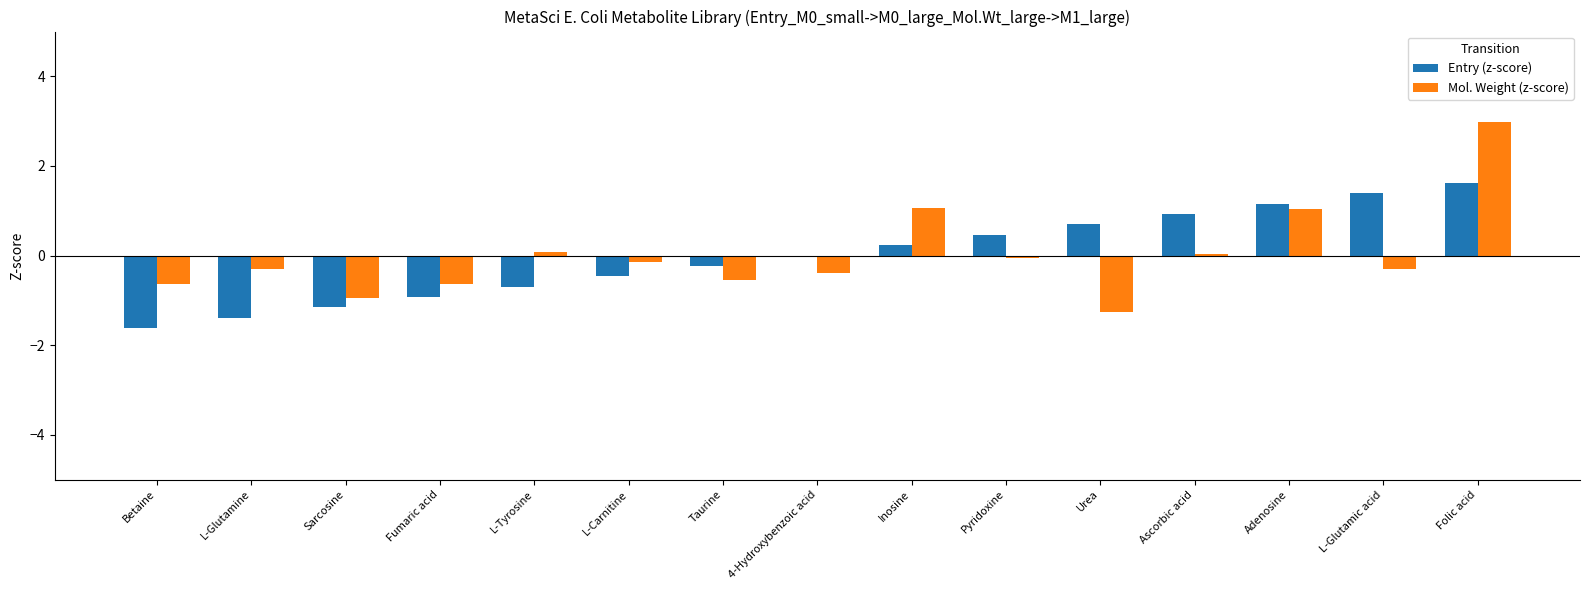

What is the maximum value for Entry (z-score)?

1.6